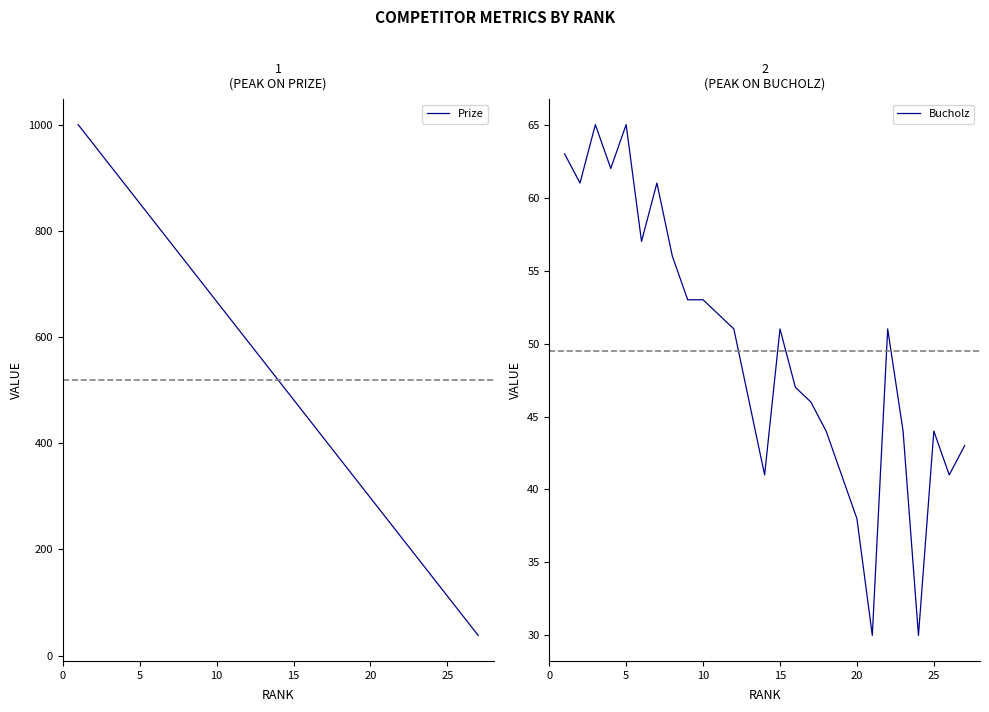

What is the minimum value for Prize?

38